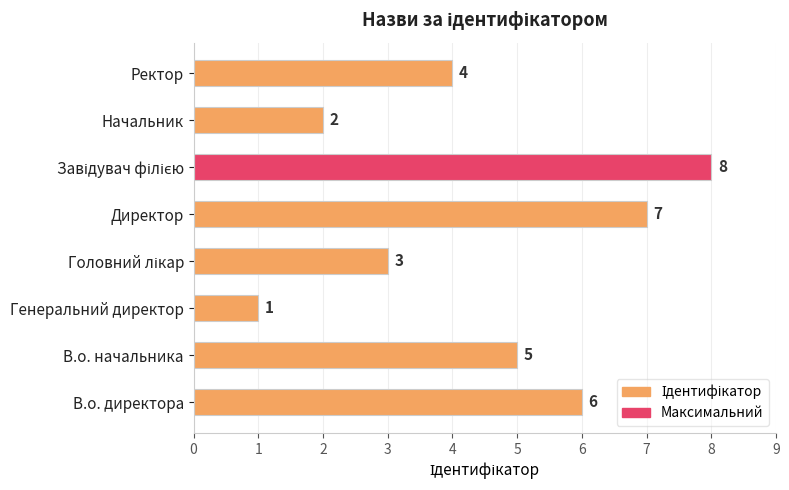

Approximately how many times larger is the value at Ректор compared to Генеральний директор?

4.0